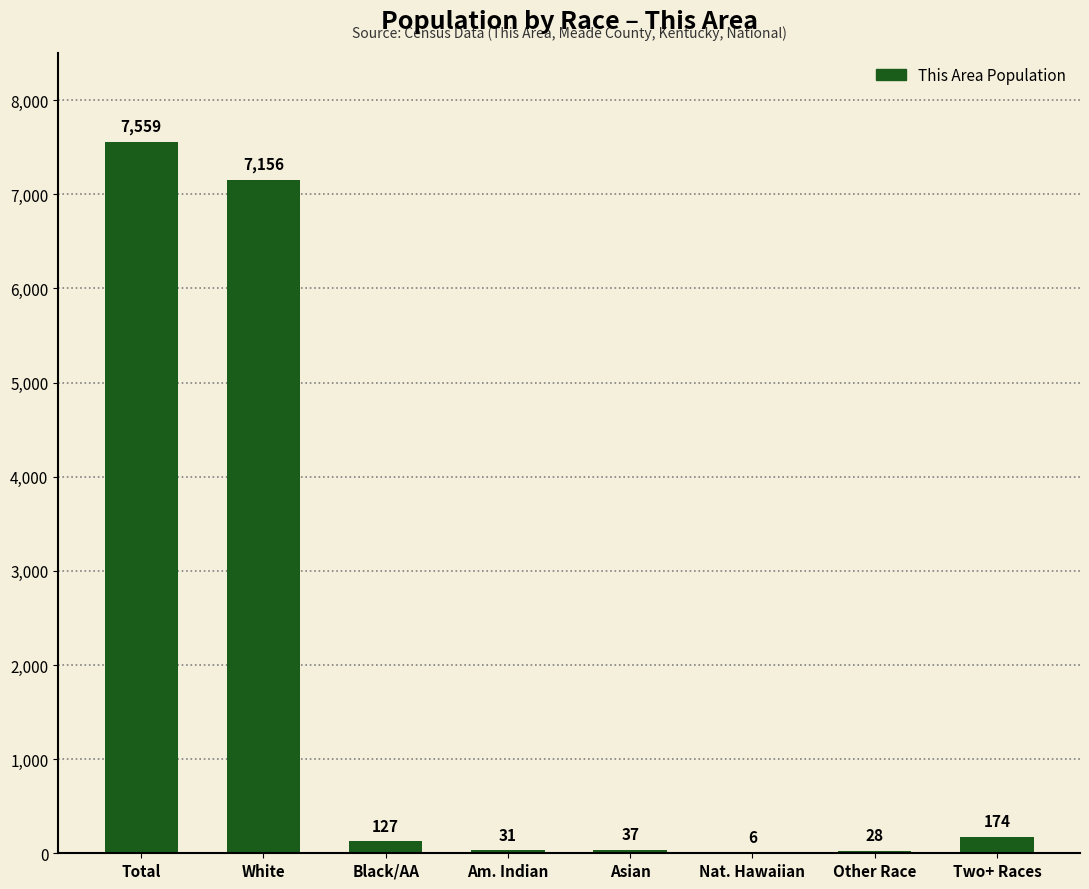

How many data points does each series have?

8